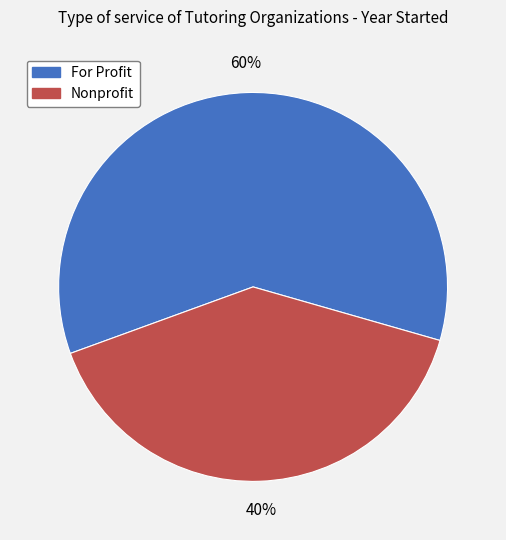

To the nearest percent, what is the average slice percentage?

50%